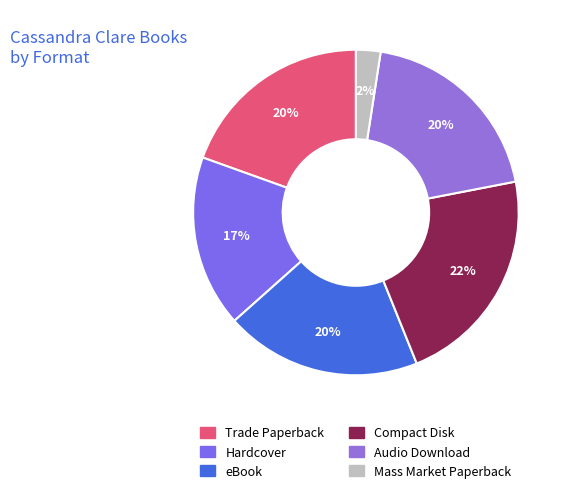

To the nearest percent, what is the difference between the largest and smallest slice percentages?

20%